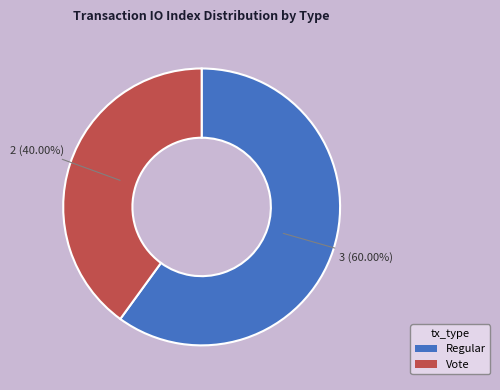

What is the majority slice?

Regular